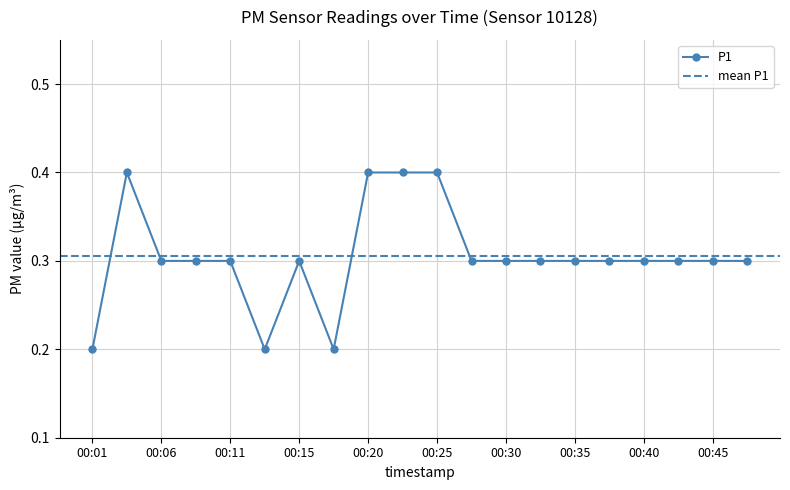

How many points are lower than both their immediate neighbors (excluding endpoints)?

2